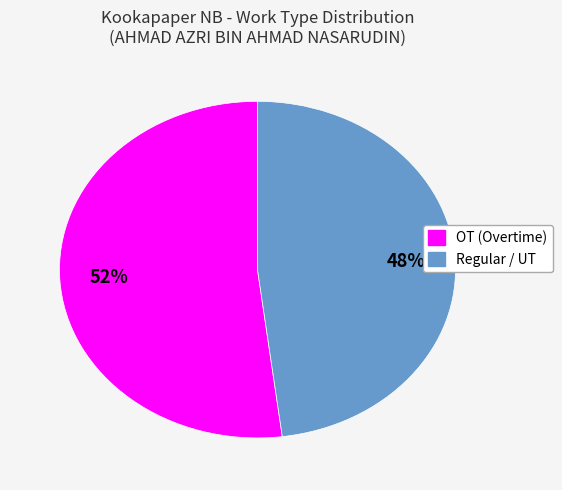

How many slices are in this pie chart?

2